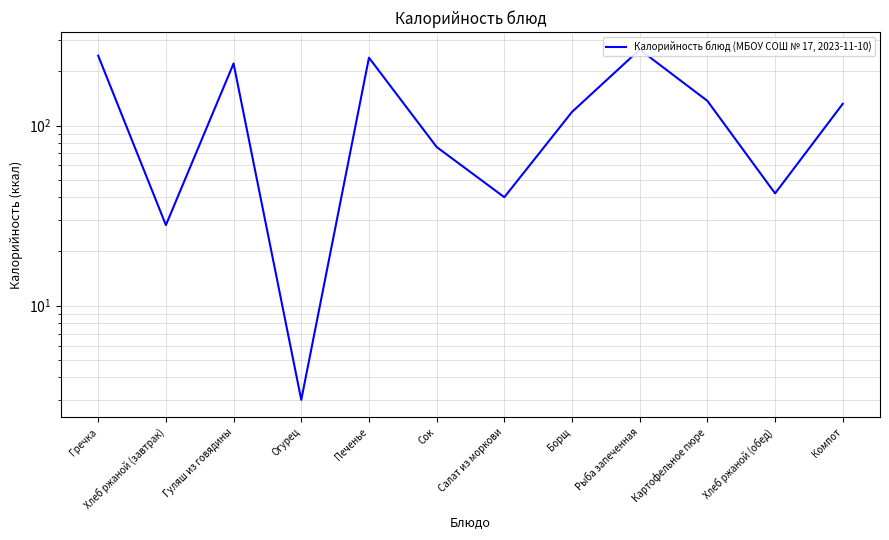

Rank the categories by value from lowest to highest.

Огурец, Хлеб ржаной (завтрак), Салат из моркови, Хлеб ржаной (обед), Сок, Борщ, Компот, Картофельное пюре, Гуляш из говядины, Печенье, Гречка, Рыба запеченная